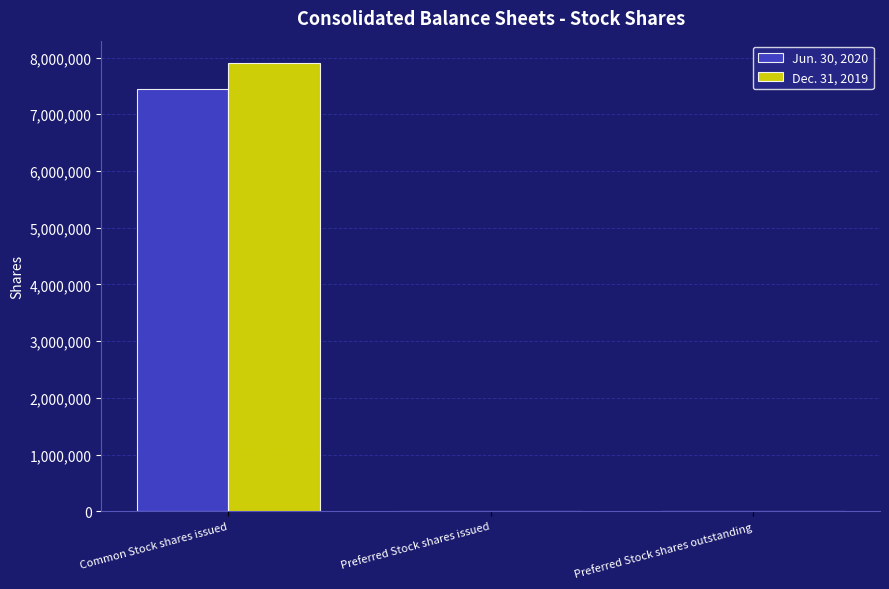

The Dec. 31, 2019 series shows 7902737 at Common Stock shares issued. True or false?

True